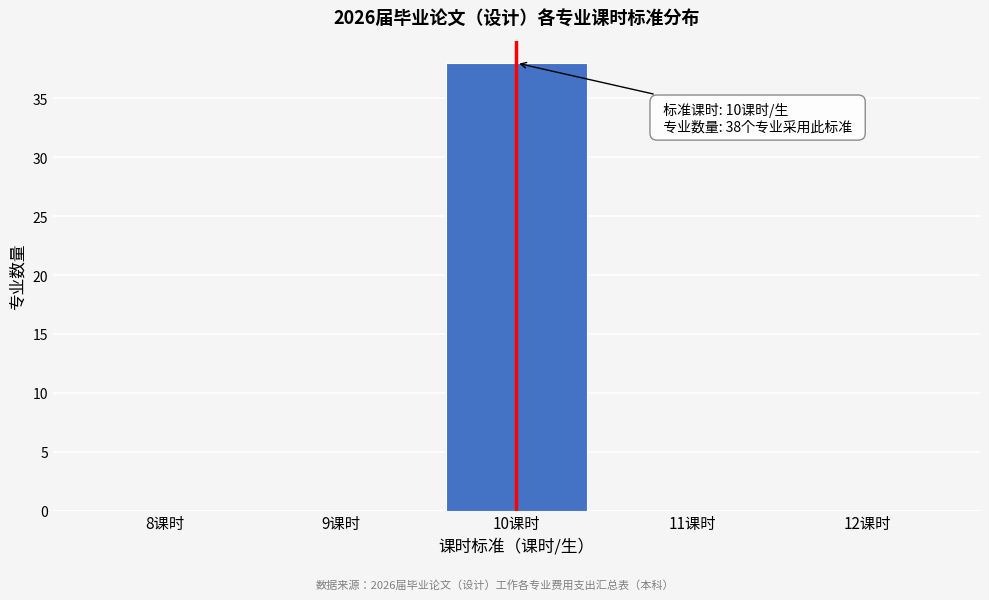

Reading left to right, transcribe all the data shown in this chart.

8课时=0	9课时=0	10课时=38	11课时=0	12课时=0